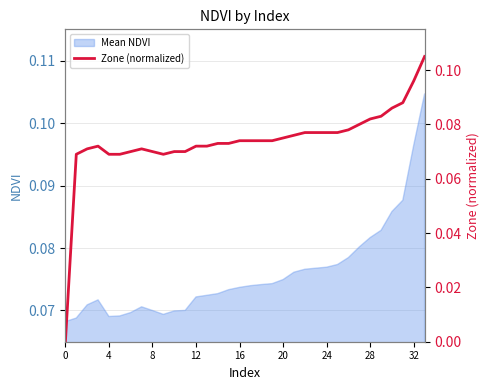

The value at 31 is 0.1. True or false?

True